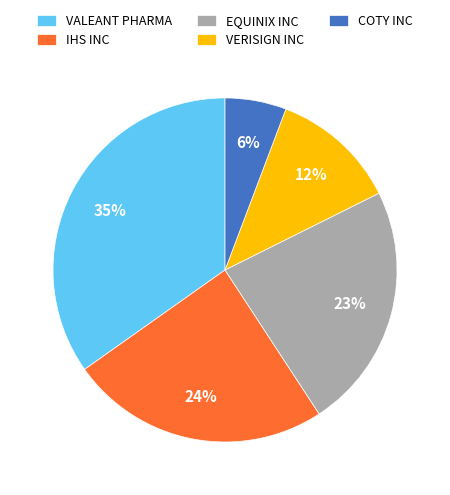

Between IHS INC and COTY INC, which is larger?

IHS INC